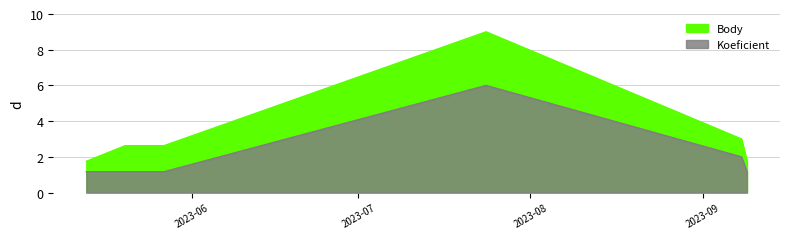

At how many categories does at least one series exceed 8?

1